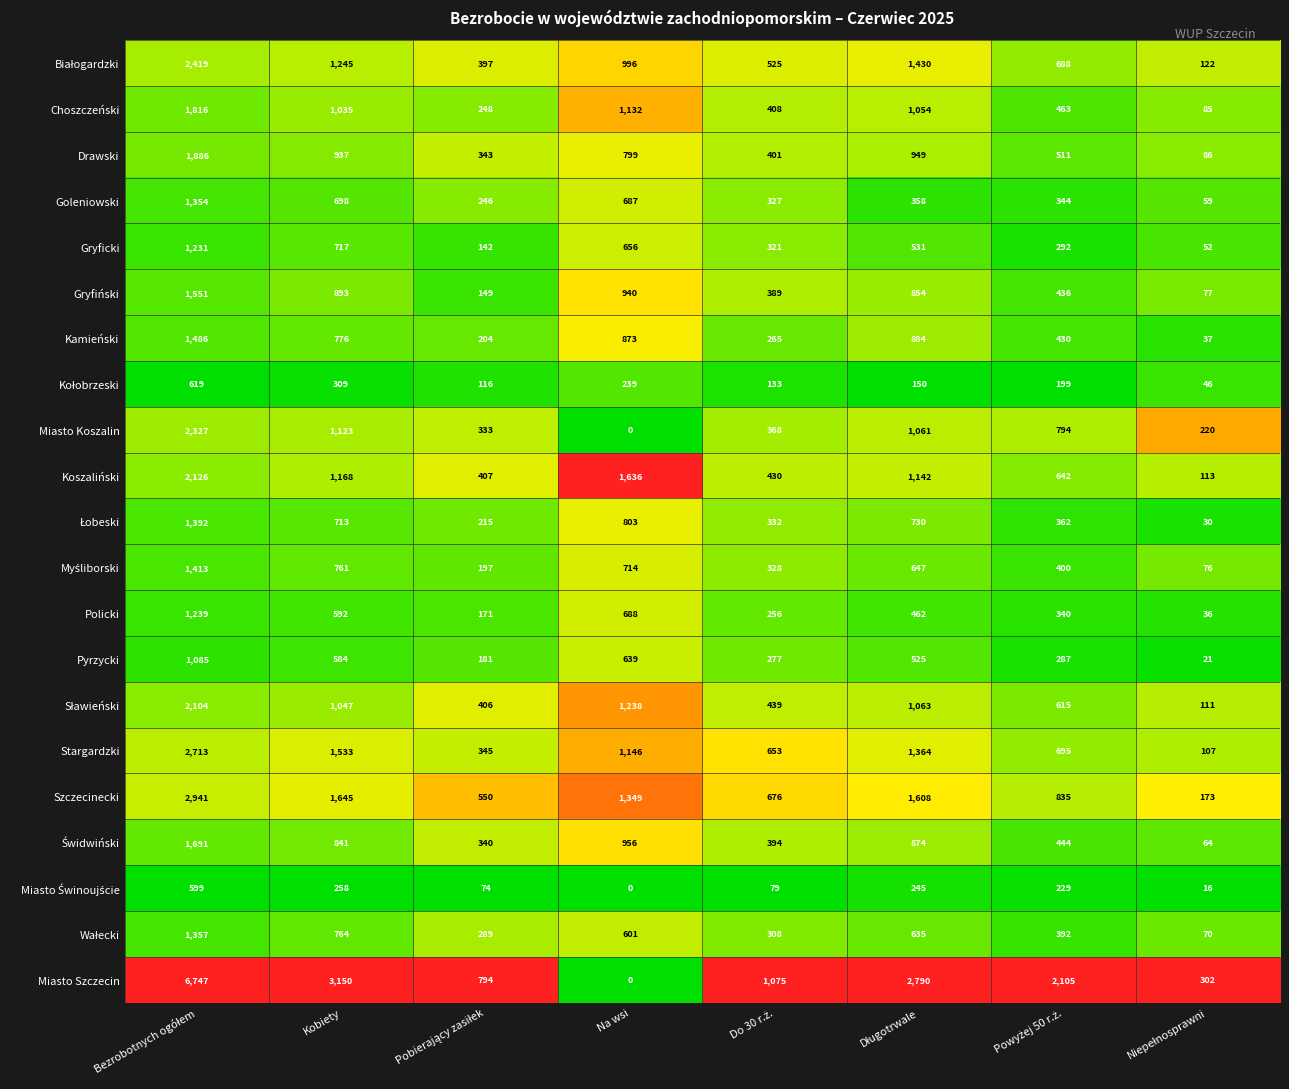

True or false: Kamieński has a value of 497 at Kobiety.

False